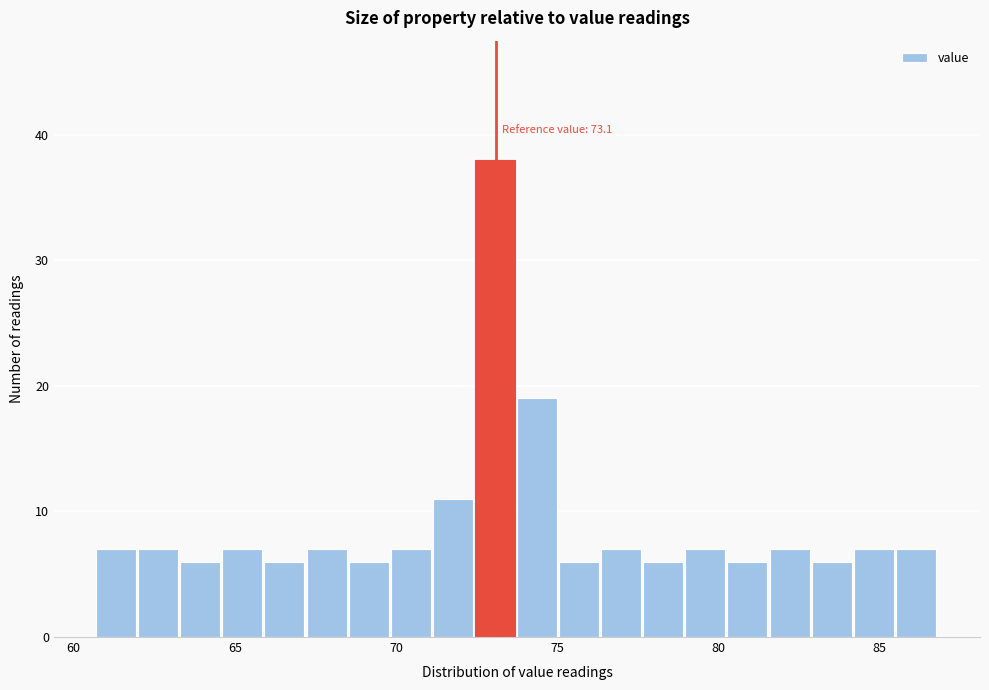

Read against the x-axis, roughly where is the centre of the tallest bar?

73.0